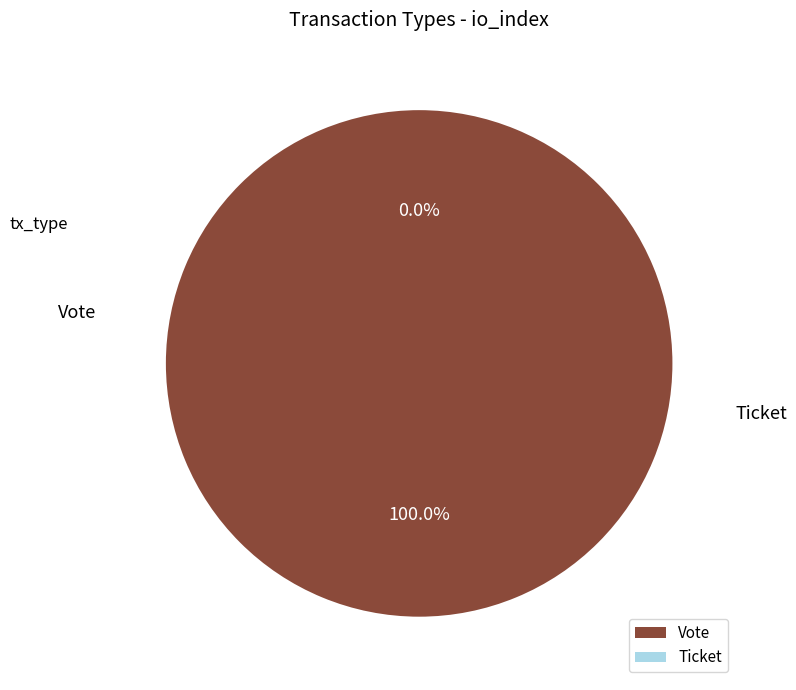

Which slice is the smallest?

Ticket